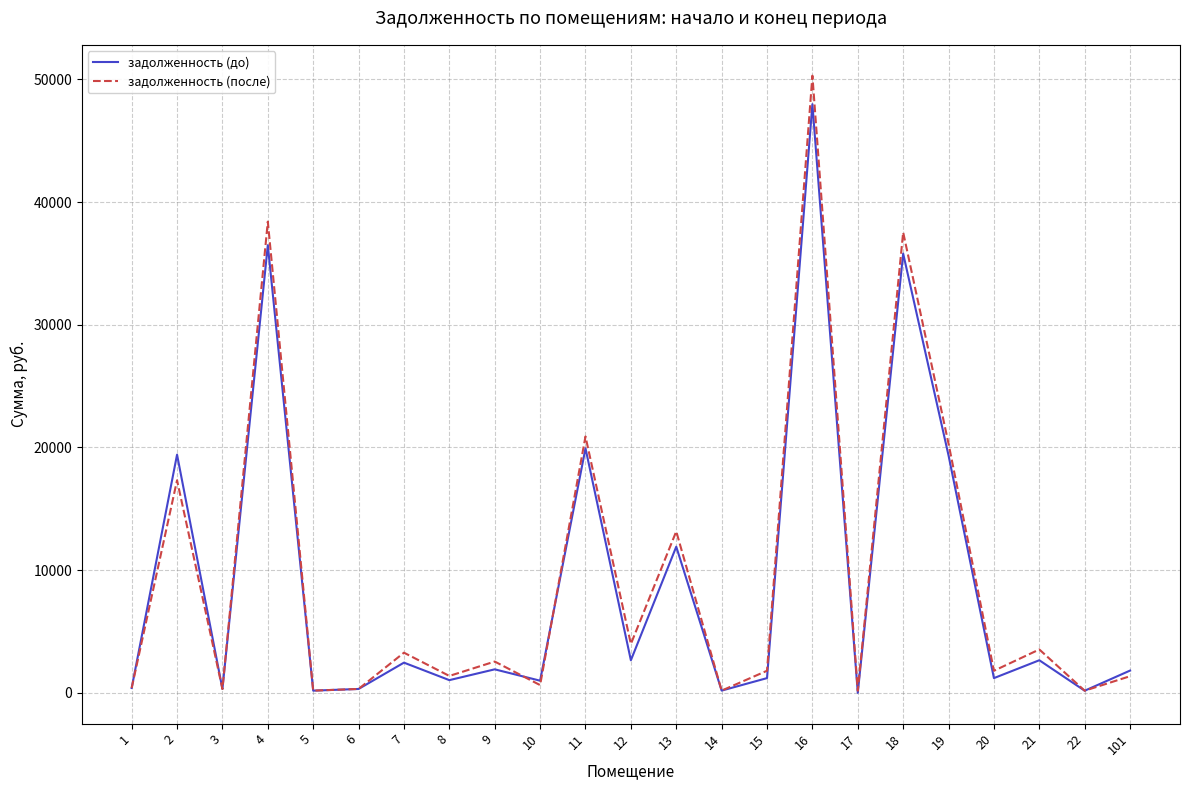

At 15, list the series in order from smallest to largest.

задолженность (до), задолженность (после)